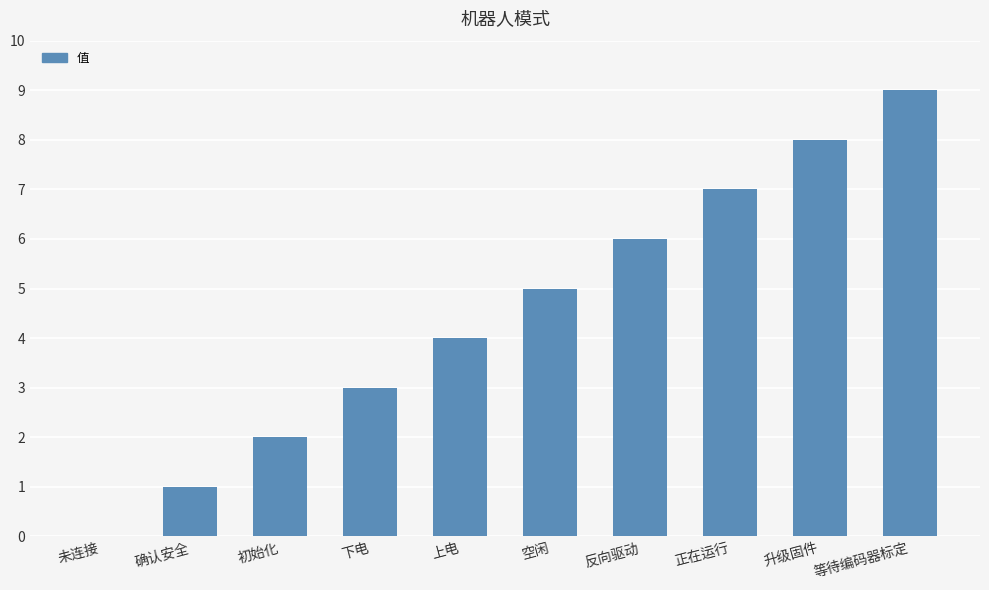

What is the greatest value displayed?

9